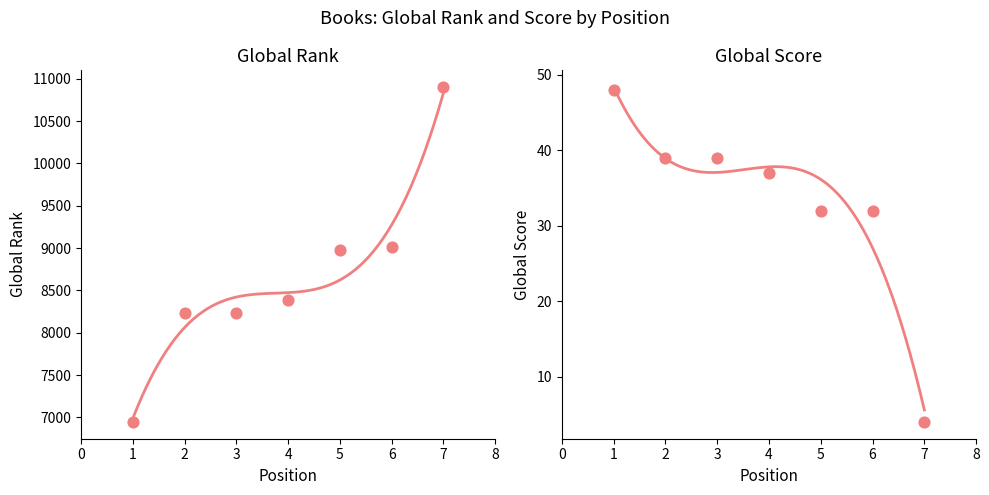

Which series reaches the minimum Y coordinate?

Global Score